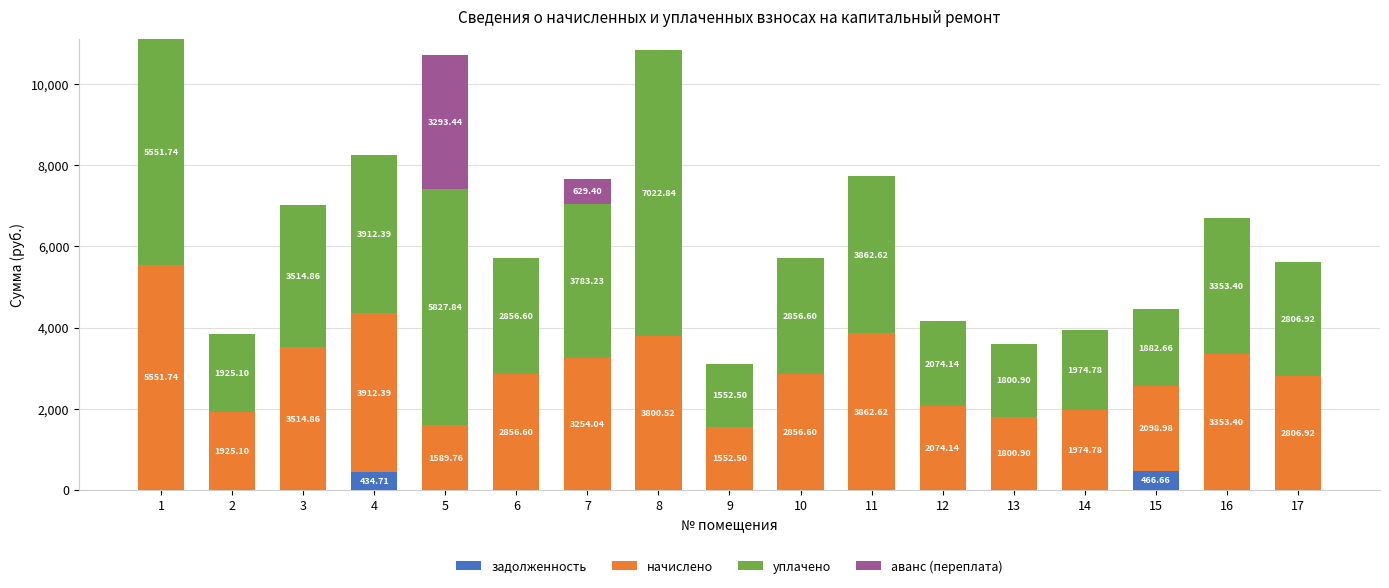

What is the total value across all series at 5?

10711.0